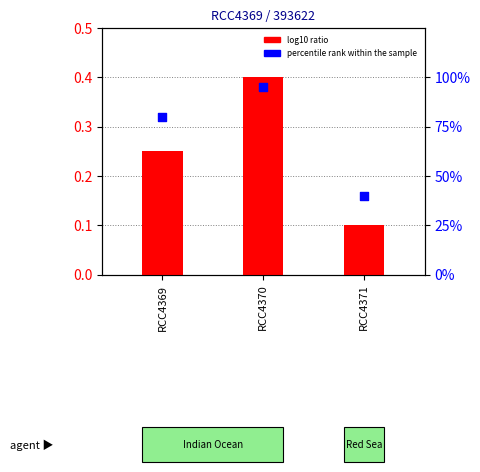

What is the total value across all series at RCC4369?

1.1